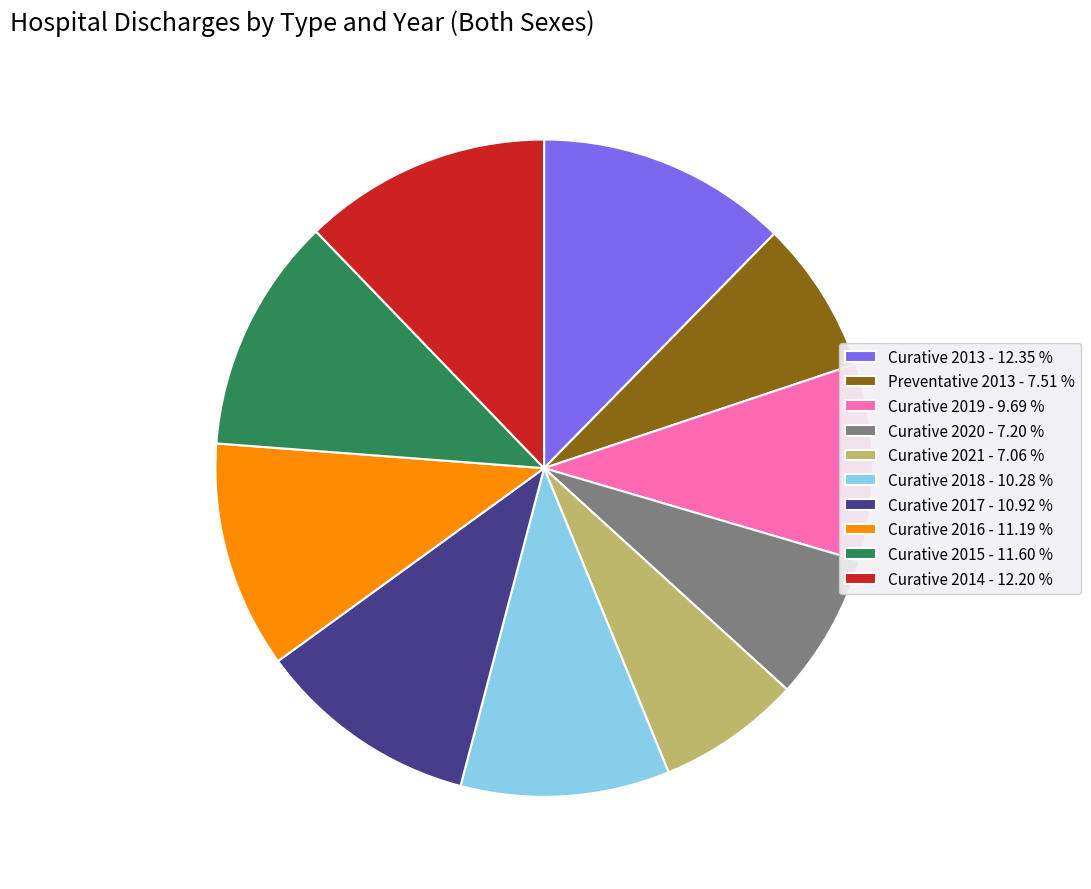

Which has a higher value, Curative 2021 - 7.06 % or Curative 2017 - 10.92 %?

Curative 2017 - 10.92 %